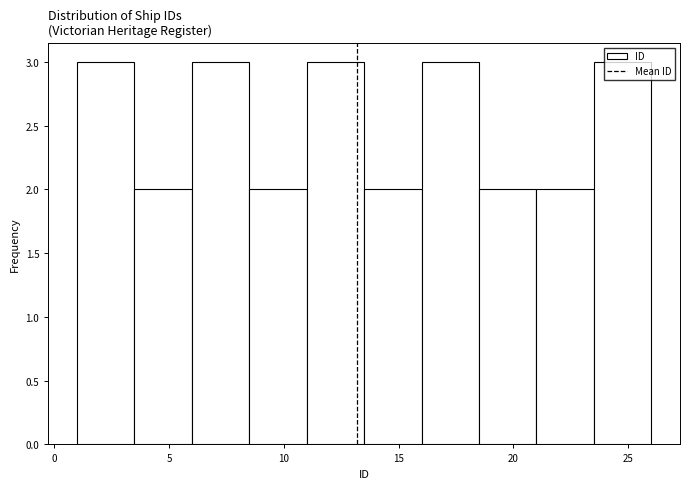

What is the height of the bar covering 16.0 to 18.5 on the x-axis? The values are not printed on the chart, so give them approximately, as read against the axis.

3